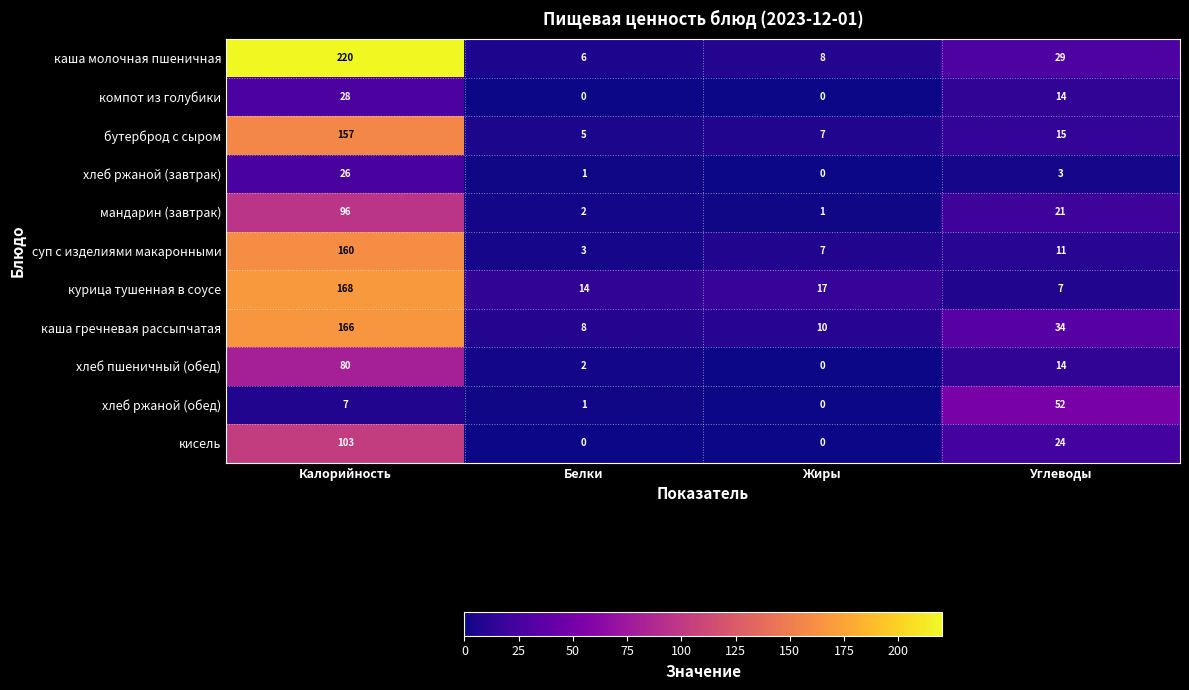

What is the difference between the highest and lowest values at Белки?

14